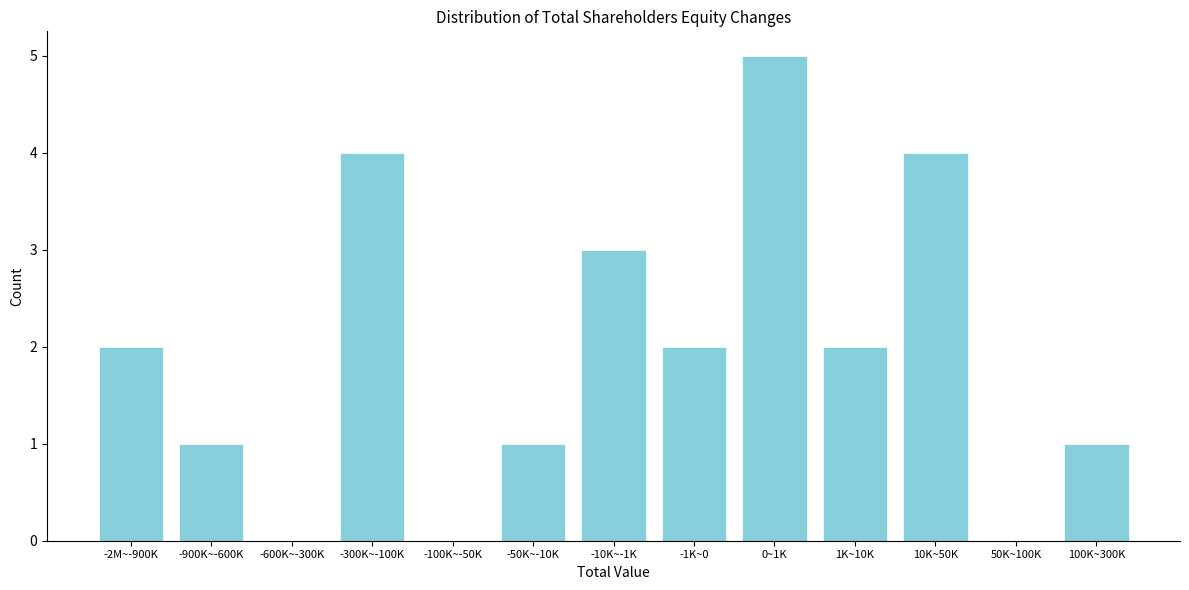

Reading right to left, transcribe all the data shown in this chart.

100K~300K=1	50K~100K=0	10K~50K=4	1K~10K=2	0~1K=5	-1K~0=2	-10K~-1K=3	-50K~-10K=1	-100K~-50K=0	-300K~-100K=4	-600K~-300K=0	-900K~-600K=1	-2M~-900K=2